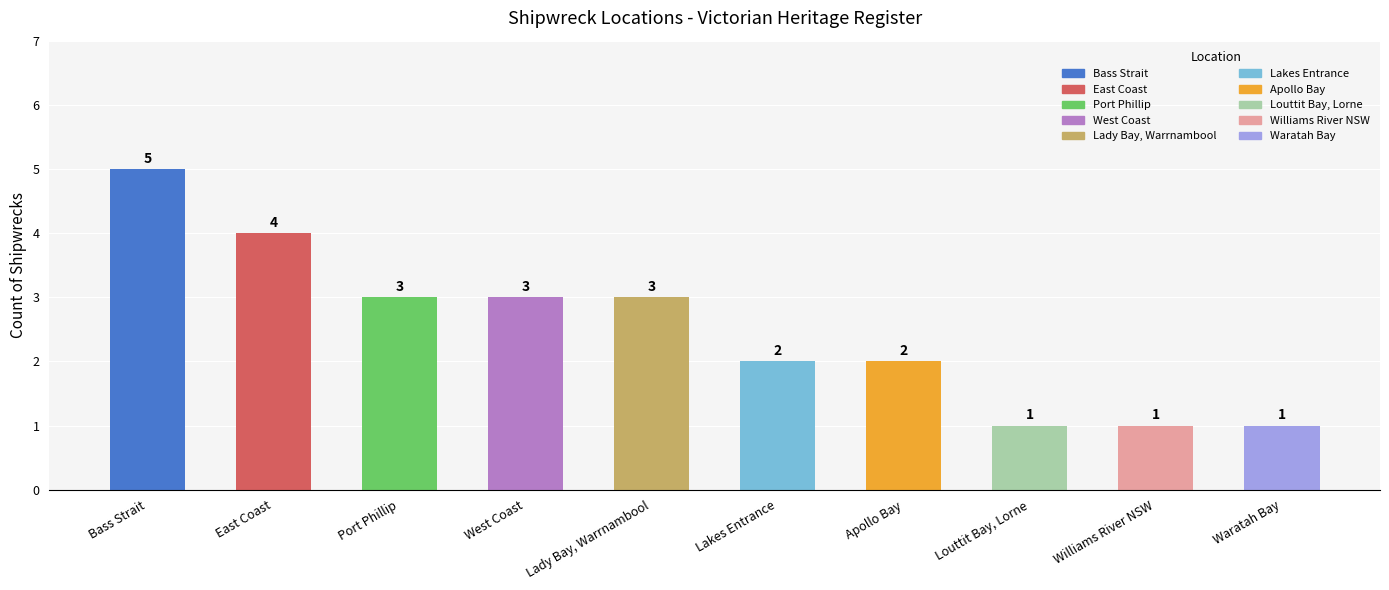

Which has a higher value, Bass Strait or West Coast?

Bass Strait